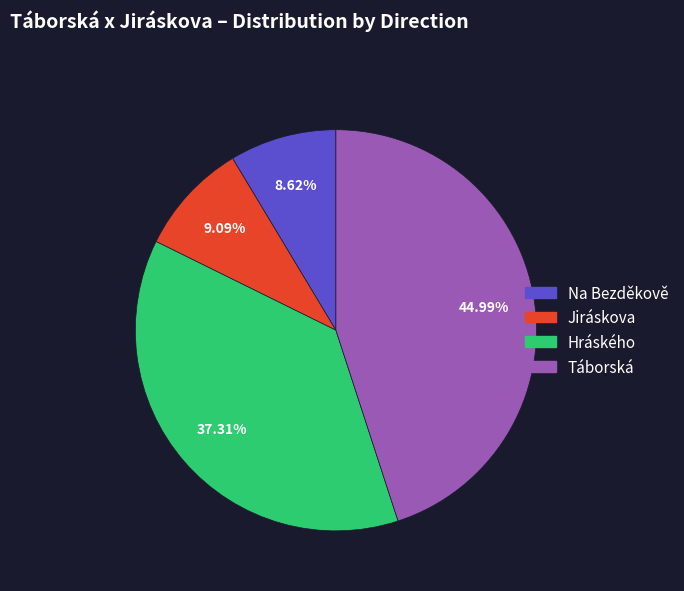

Count the number of slices in the pie.

4